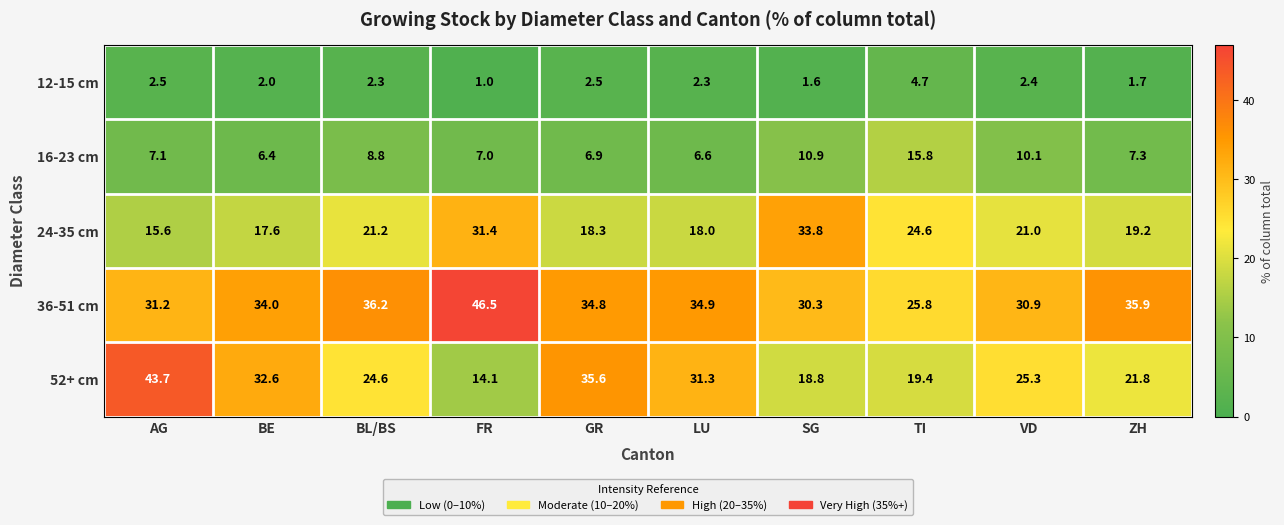

The value of 52+ cm at VD is 25.3. True or false?

True